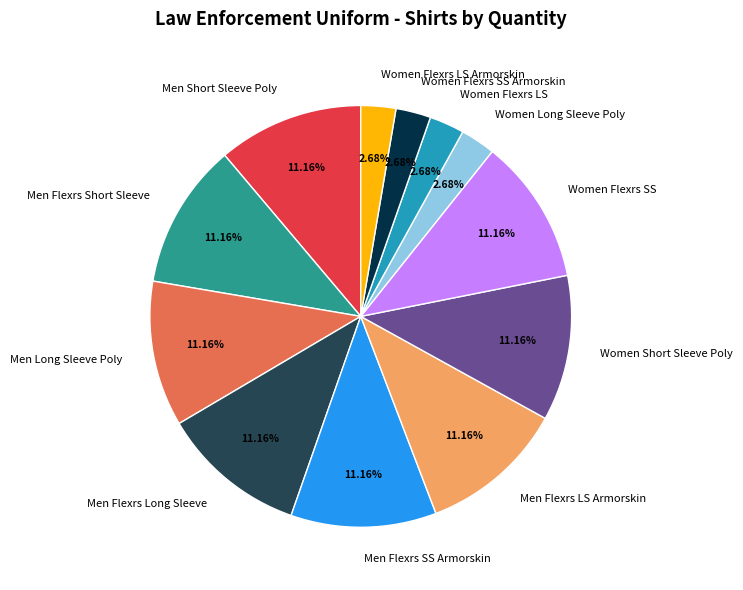

Is Women Short Sleeve Poly the majority of the pie?

No